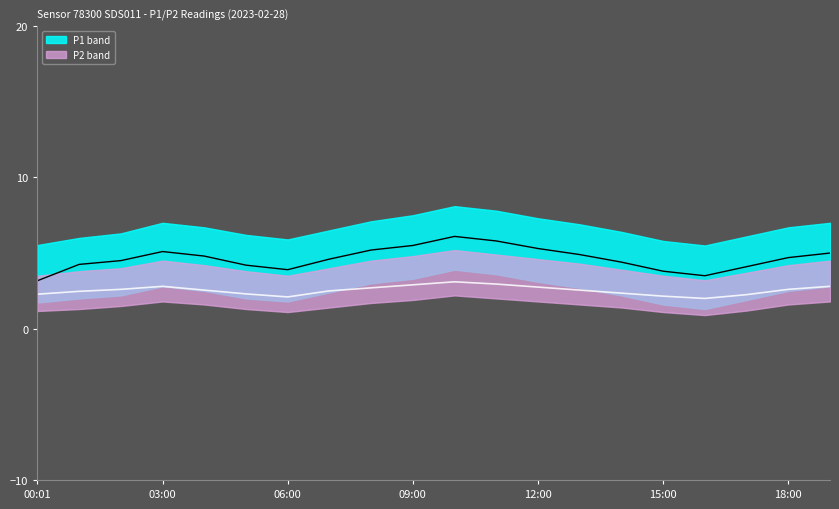

Rank the categories by P1 value from highest to lowest.

10, 11, 9, 12, 8, 09:00, 19, 13, 12:00, 18, 7, 06:00, 14, 03:00, 15:00, 17, 18:00, 15, 16, 00:01